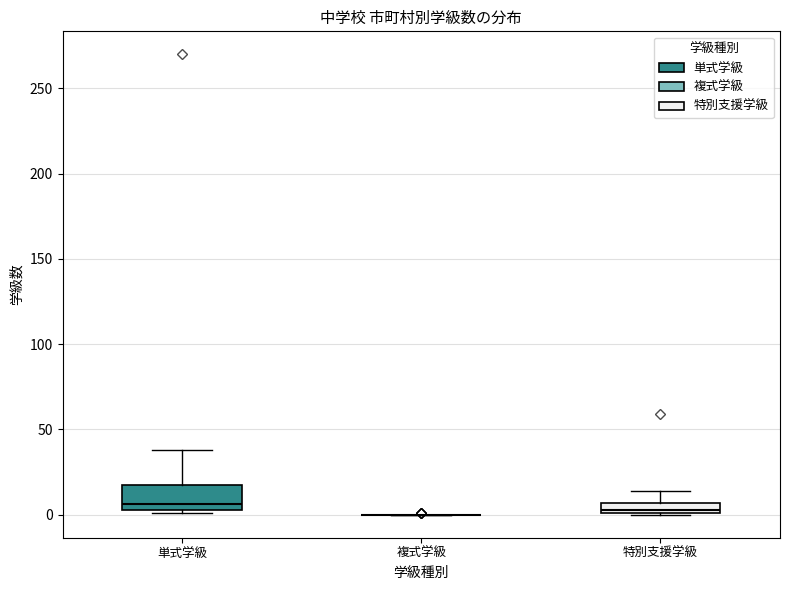

Comparing the boxes themselves (not the whiskers), which one is the tallest?

単式学級